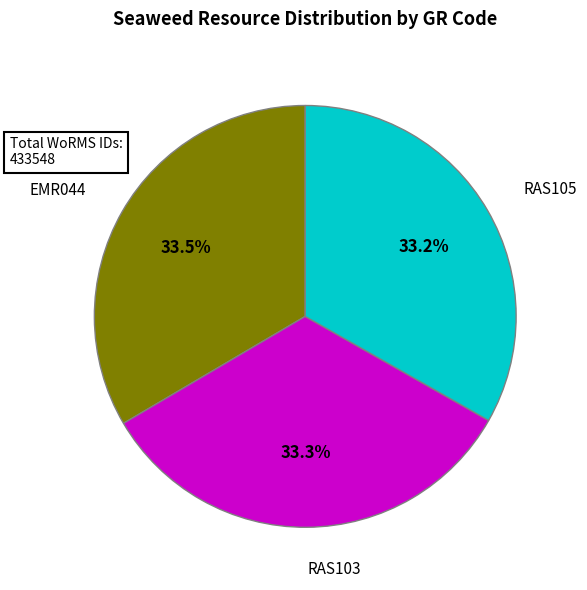

Is there a majority slice in this chart?

No